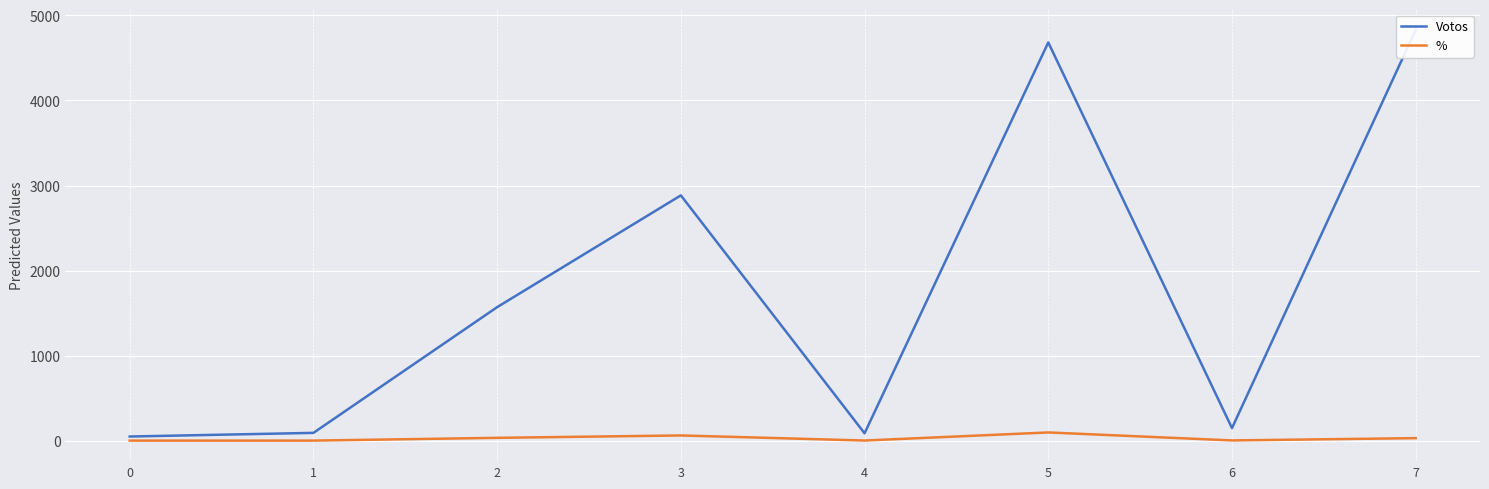

Rank the categories by Votos value from highest to lowest.

7, 5, 3, 2, 6, 1, 4, 0